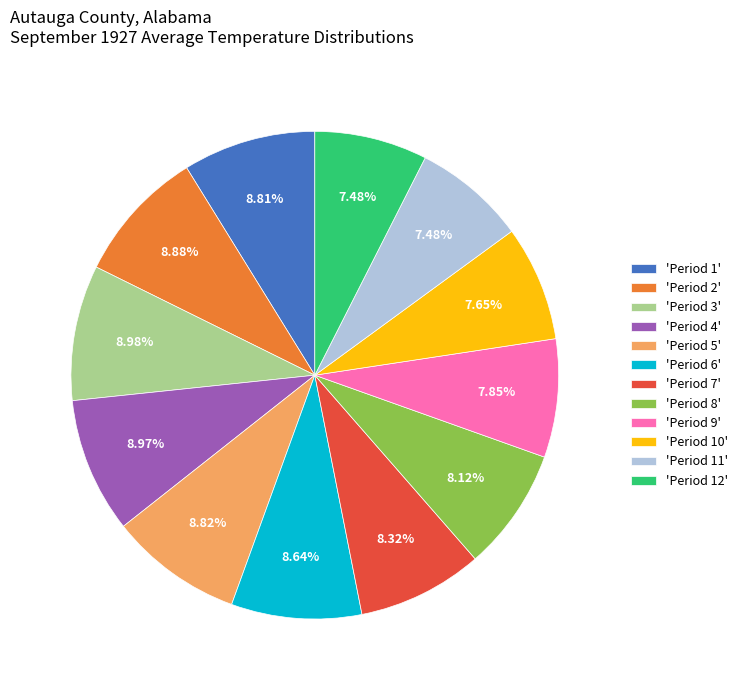

How many segments does this pie chart have?

12